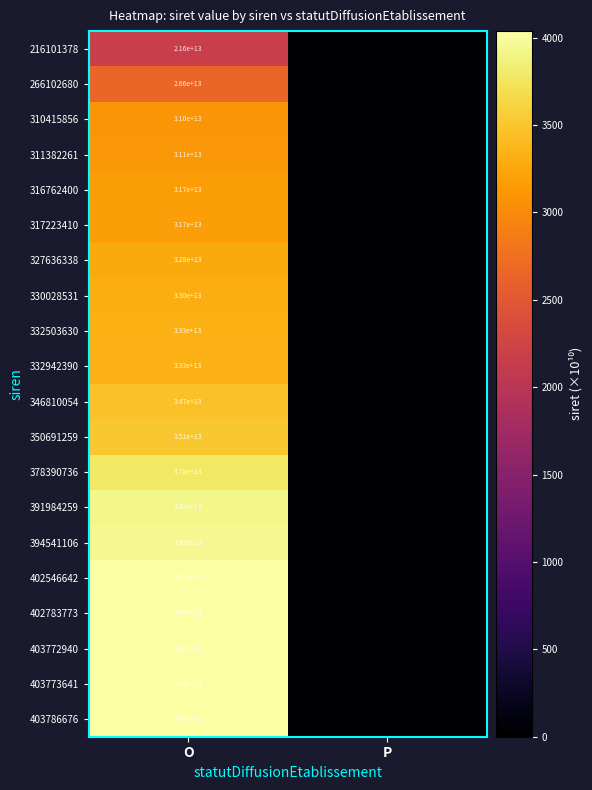

The 378390736 series shows 37800000000000 at O. True or false?

True